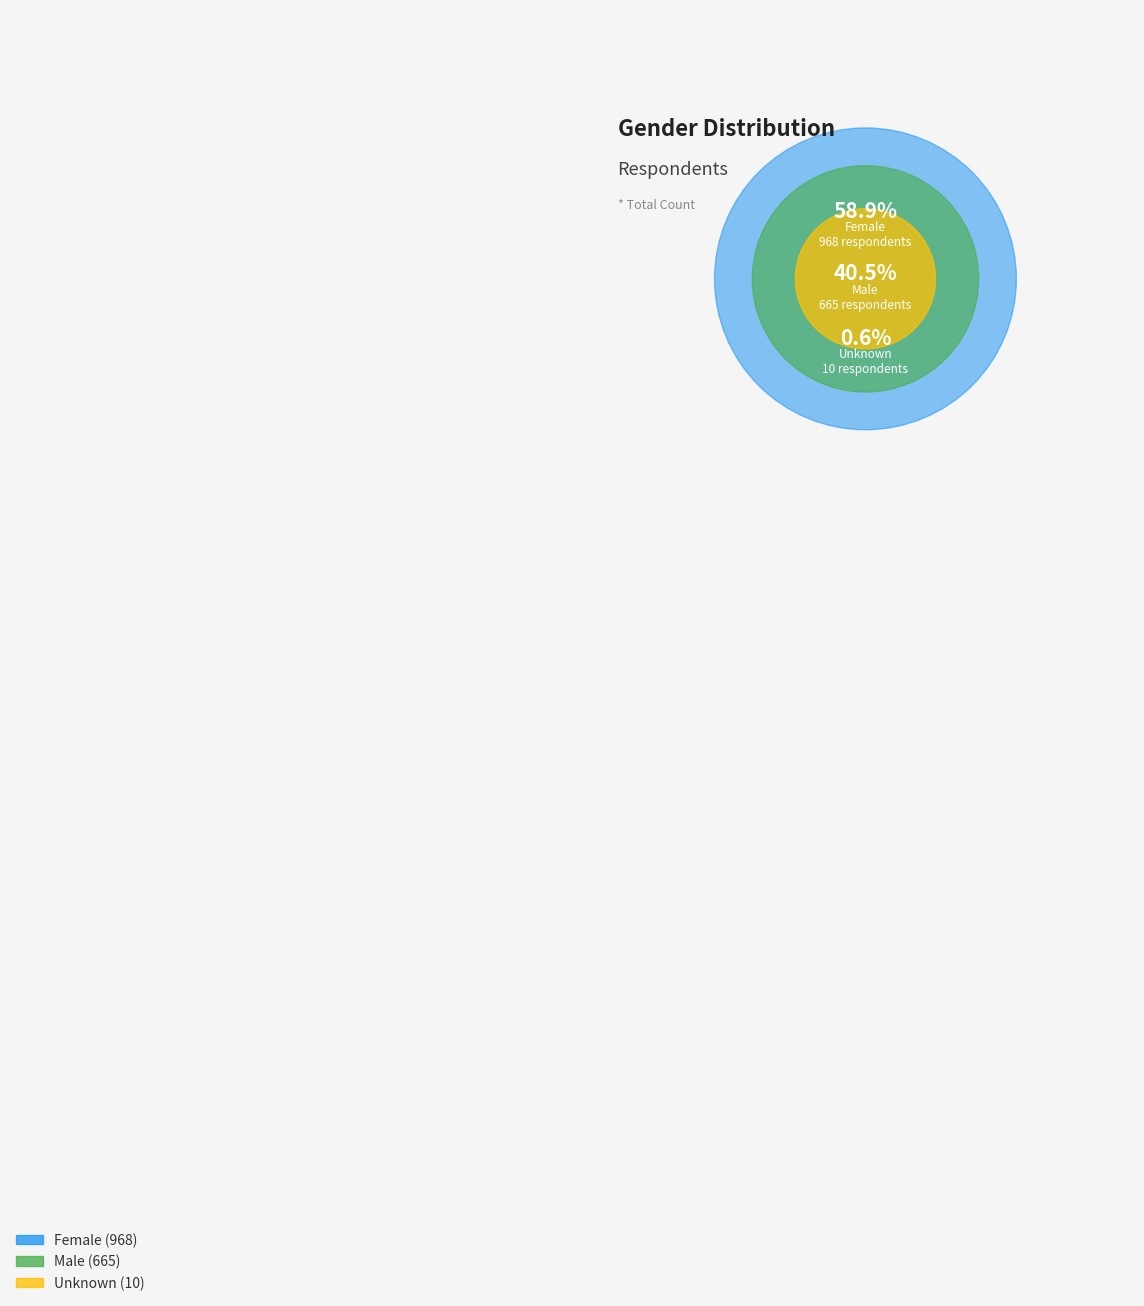

What is the largest slice in the pie chart?

Female